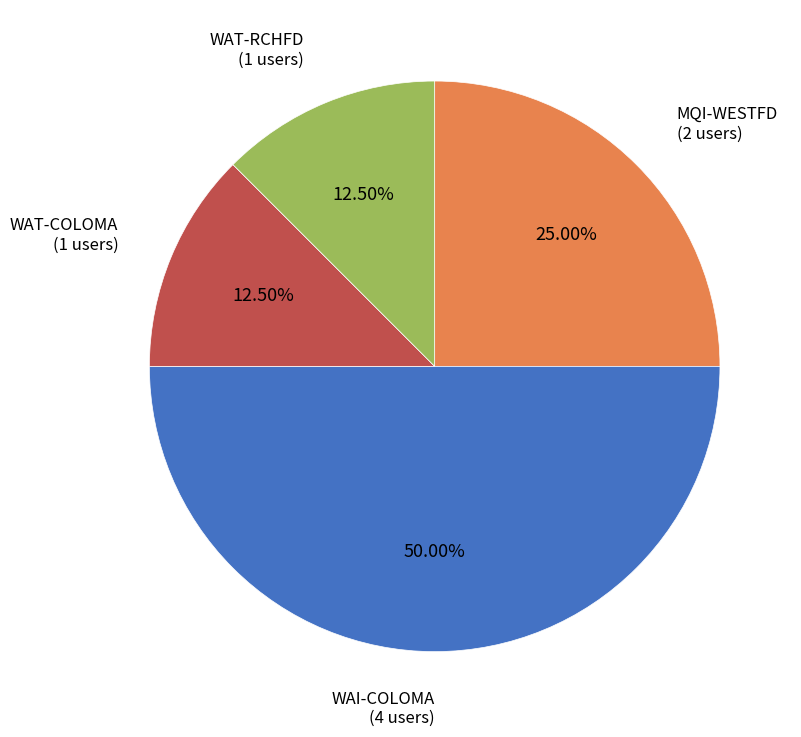

Which category has the biggest portion of the pie?

WAI-COLOMA